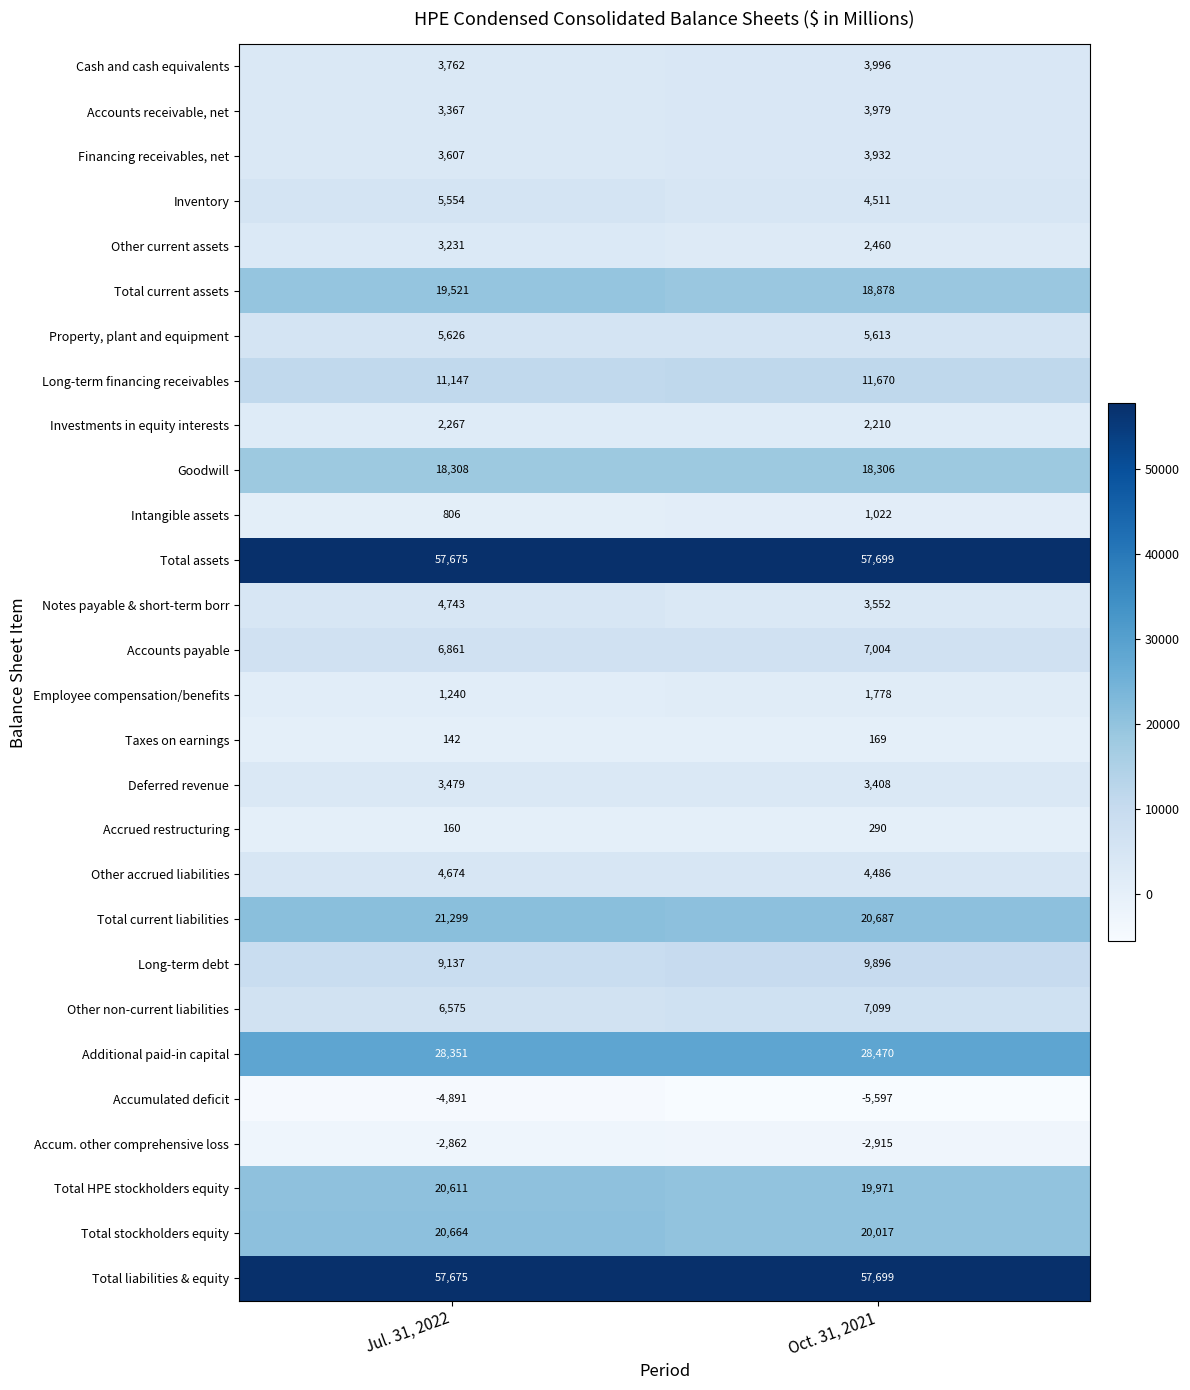

What is the approximate value of Cash and cash equivalents at Jul. 31, 2022, to the nearest 5?

3760